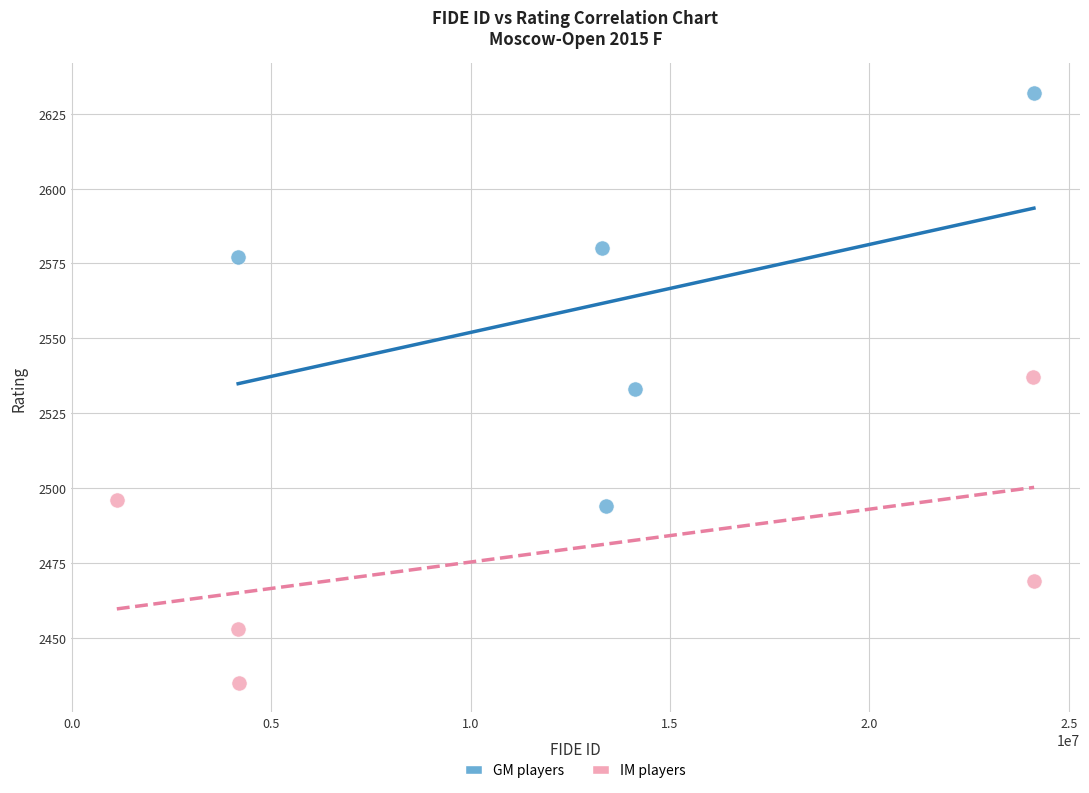

What are all the series names shown in the legend?

GM players, IM players